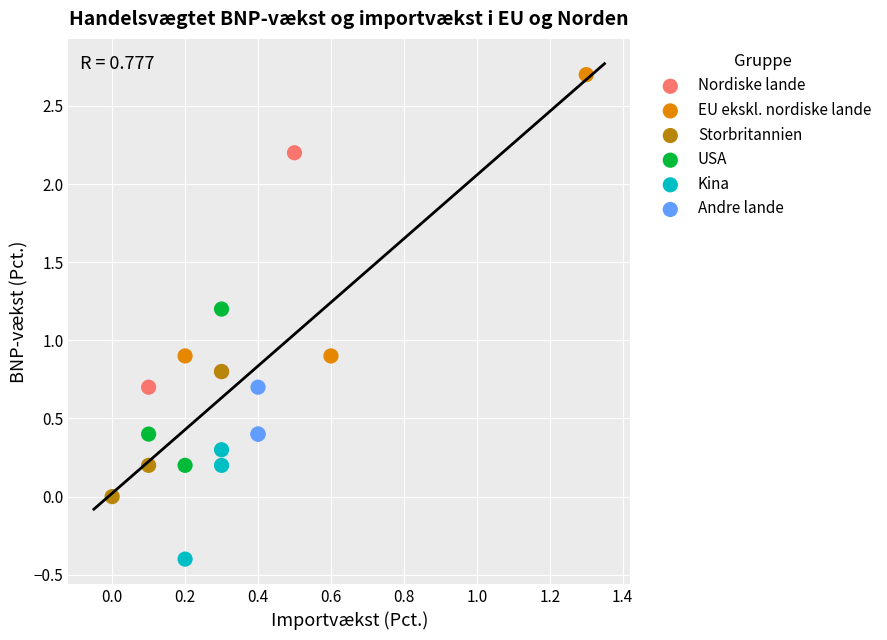

Which series contains the lowest Y value?

Kina